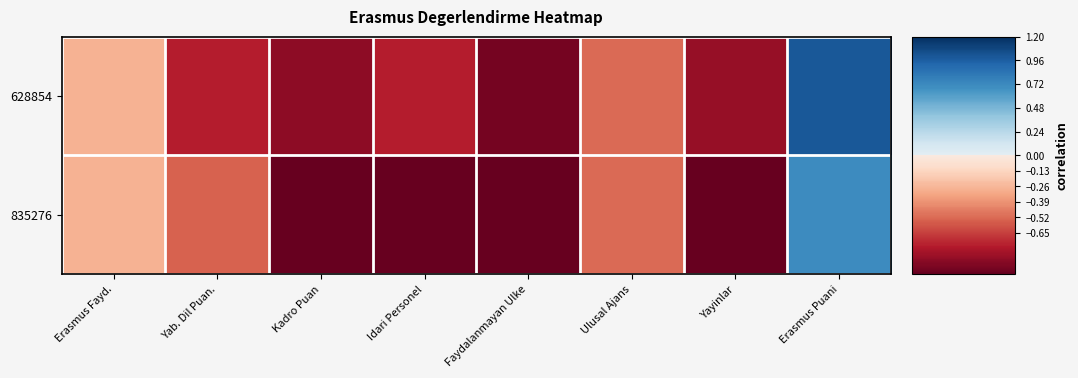

Which series has the largest total across all categories?

628854